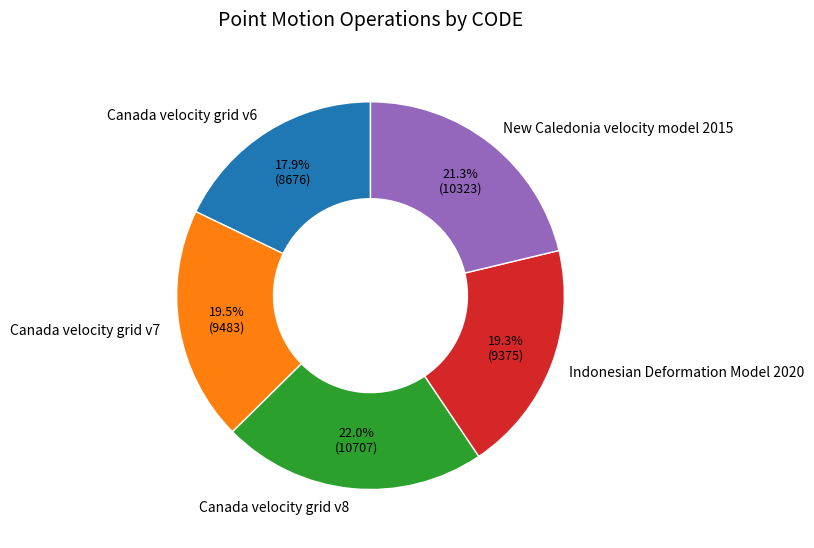

Is it true that Canada velocity grid v7 is 9% of the pie?

False